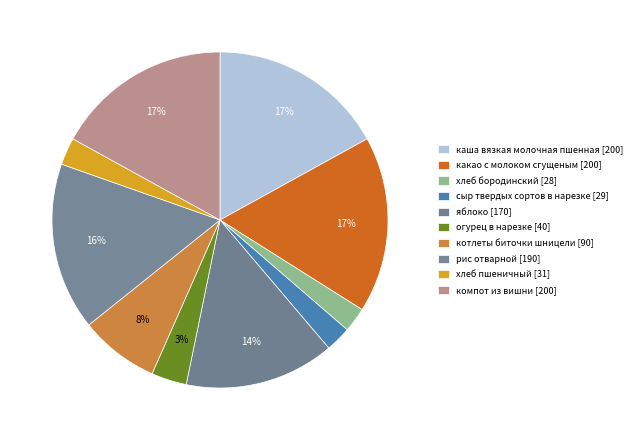

Count the number of slices in the pie.

10